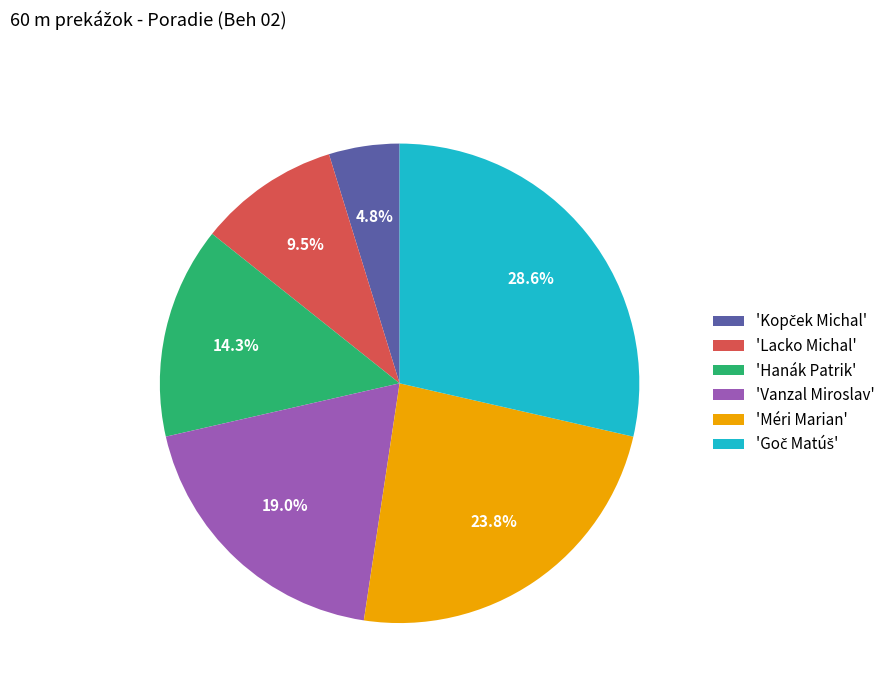

Combined, do 'Méri Marian' and 'Lacko Michal' account for over 50%?

No